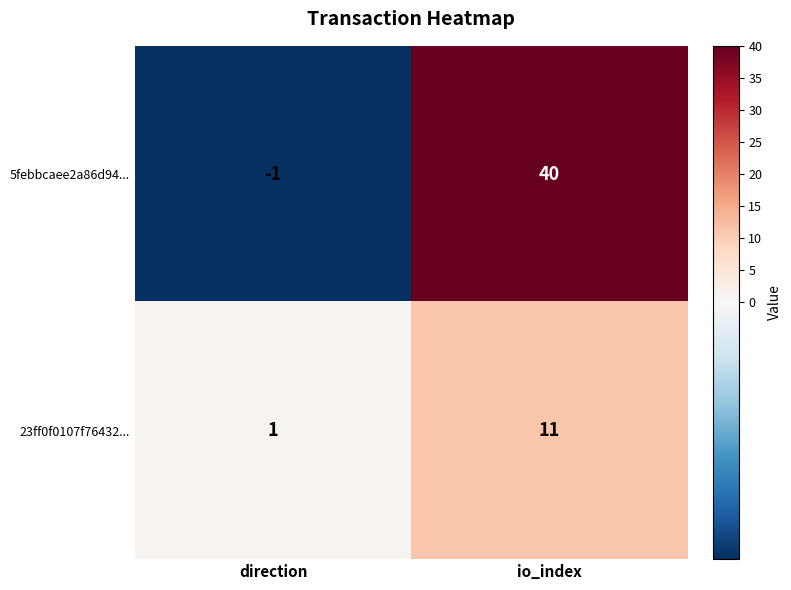

What is the smallest value displayed?

-1